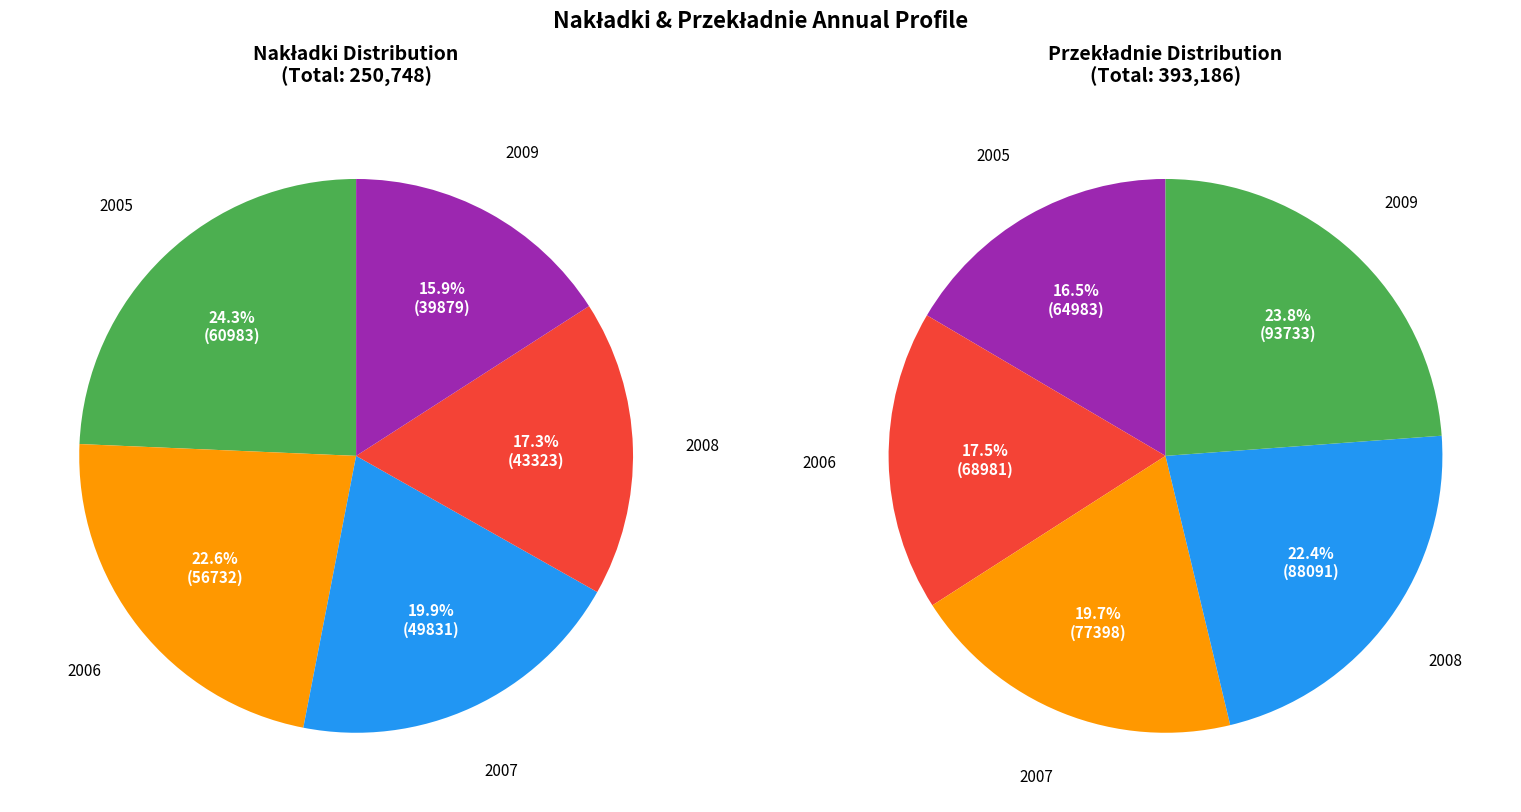

Does any single category account for the majority?

No